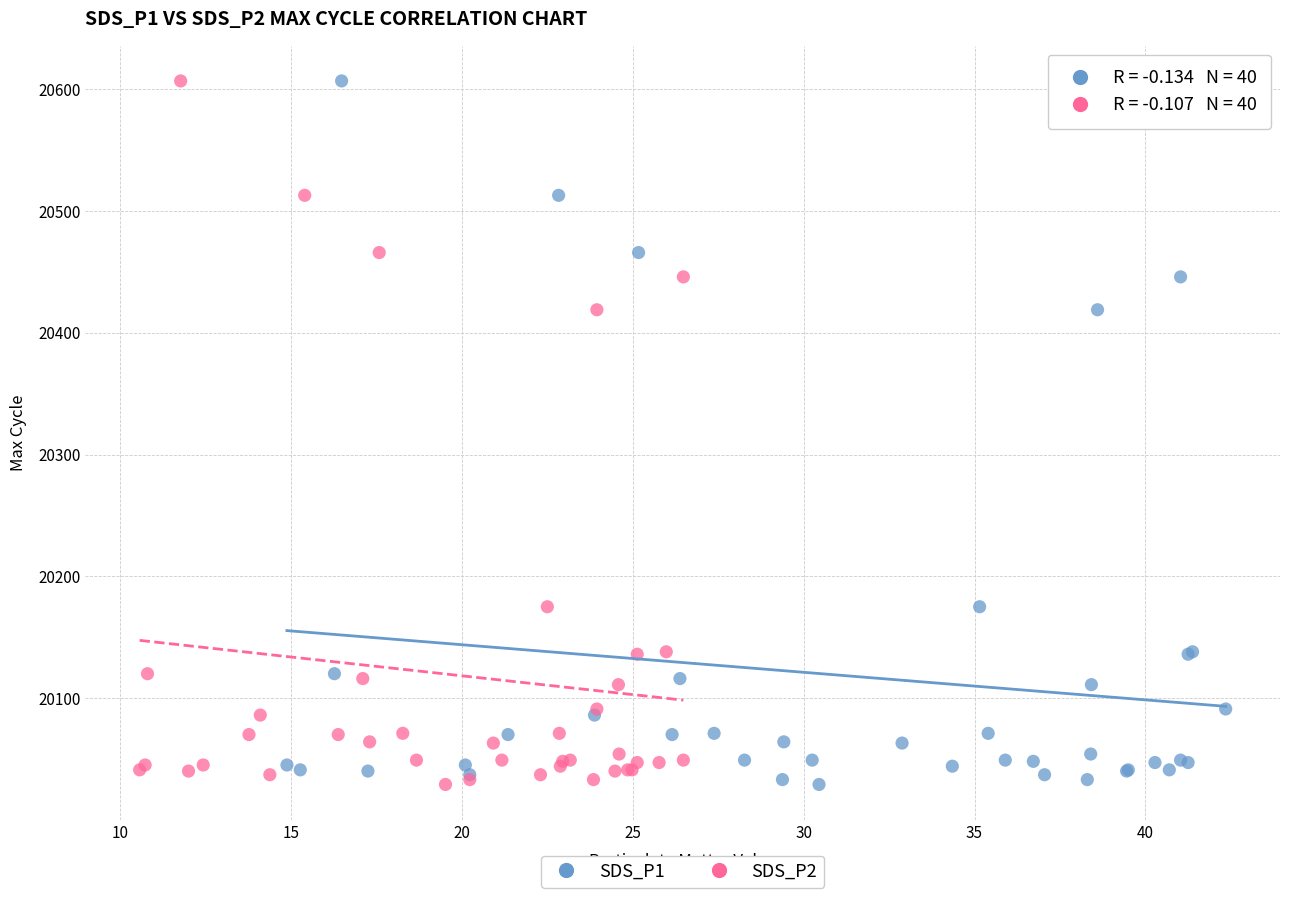

What are all the series names shown in the legend?

SDS_P1, SDS_P2